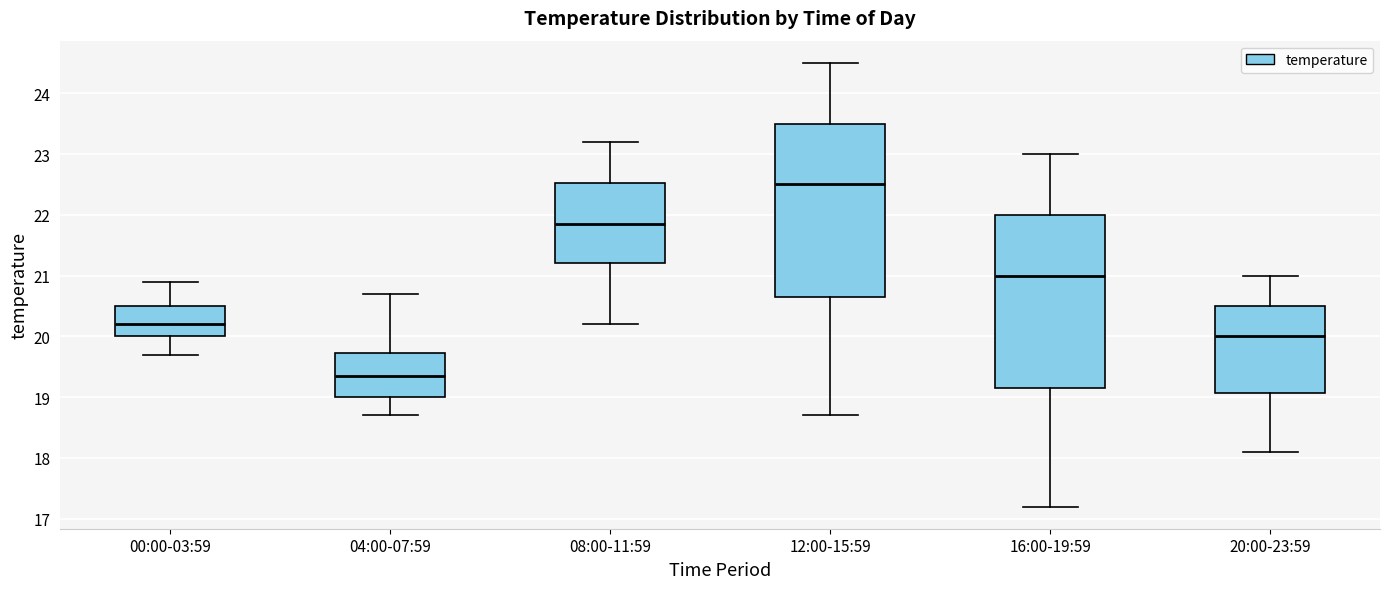

Where does the upper whisker of the box for 20:00-23:59 end on the y-axis? The values are not printed on the chart, so give them approximately, as read against the axis.

21.0